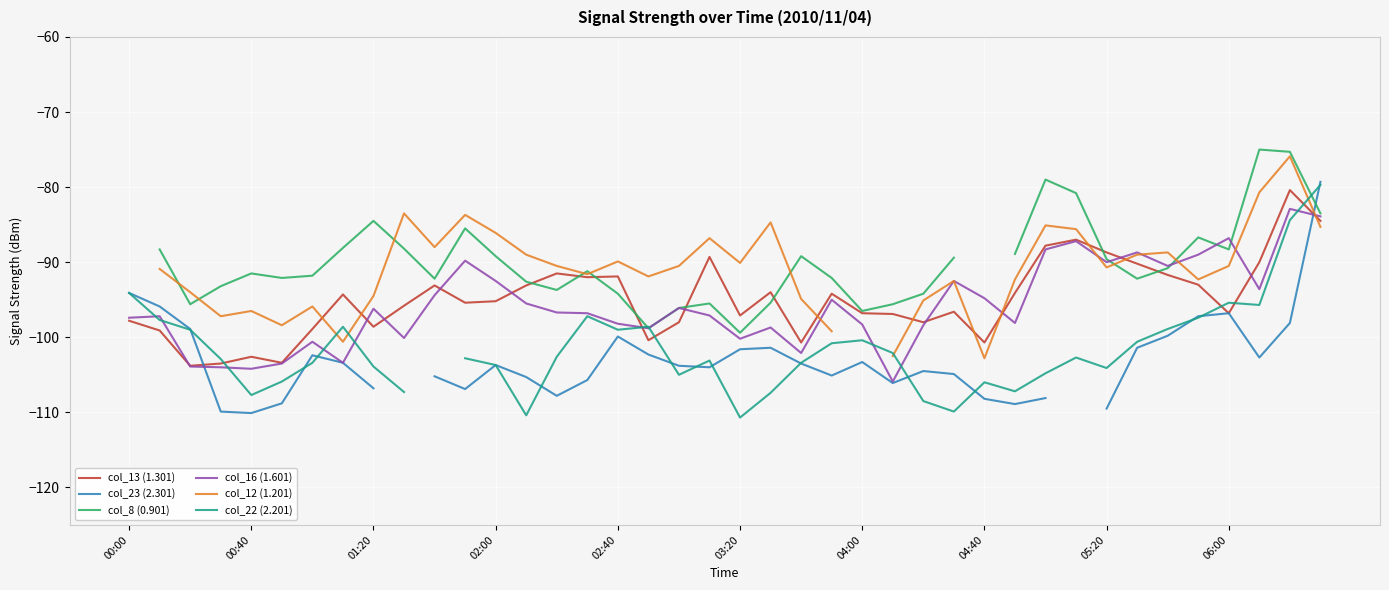

What is the minimum value for col_16 (1.601)?

-105.9